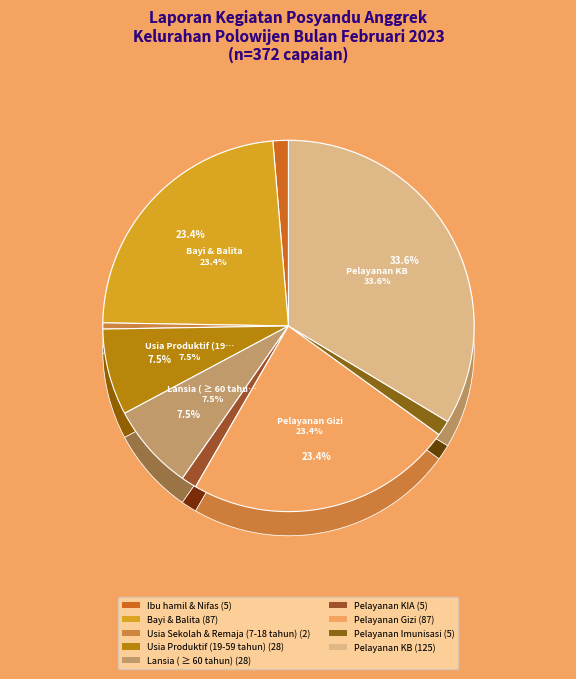

Rank the categories by value from highest to lowest.

Pelayanan KB, Bayi & Balita, Pelayanan Gizi, Usia Produktif (19-59 tahun), Lansia ( ≥ 60 tahun), Ibu hamil & Nifas, Pelayanan KIA, Pelayanan Imunisasi, Usia Sekolah & Remaja (7-18 tahun)